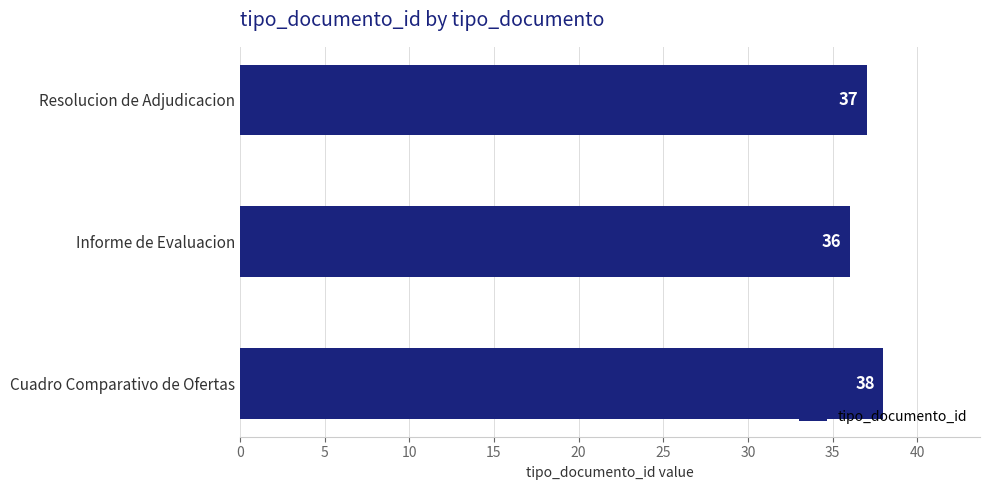

What is the minimum value shown in the chart?

36